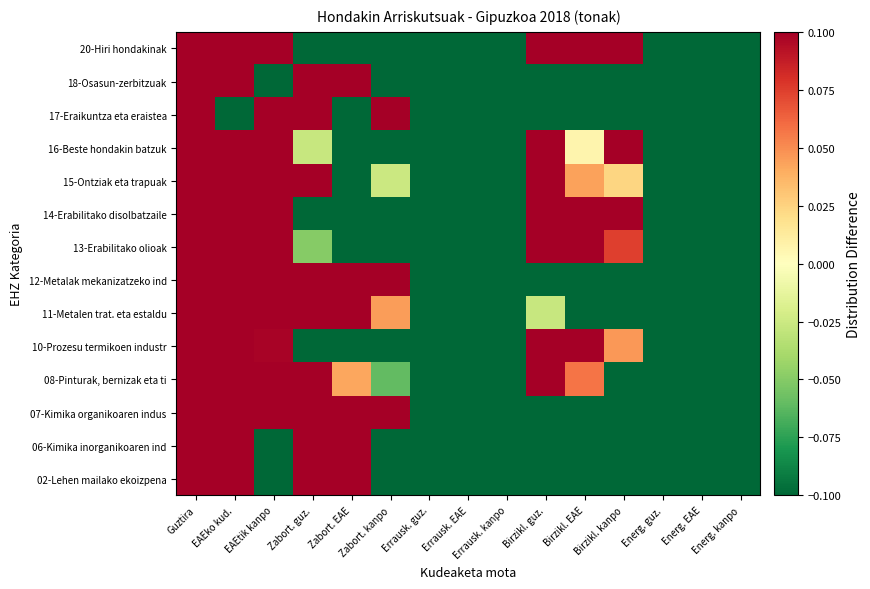

List the series in order of their peak value, lowest first.

18-Osasun-zerbitzuak, 16-Beste hondakin batzuk, 13-Erabilitako olioak, 06-Kimika inorganikoaren ind, 02-Lehen mailako ekoizpena, 07-Kimika organikoaren indus, 08-Pinturak, bernizak eta ti, 10-Prozesu termikoen industr, 11-Metalen trat. eta estaldu, 12-Metalak mekanizatzeko ind, 14-Erabilitako disolbatzaile, 15-Ontziak eta trapuak, 17-Eraikuntza eta eraistea, 20-Hiri hondakinak